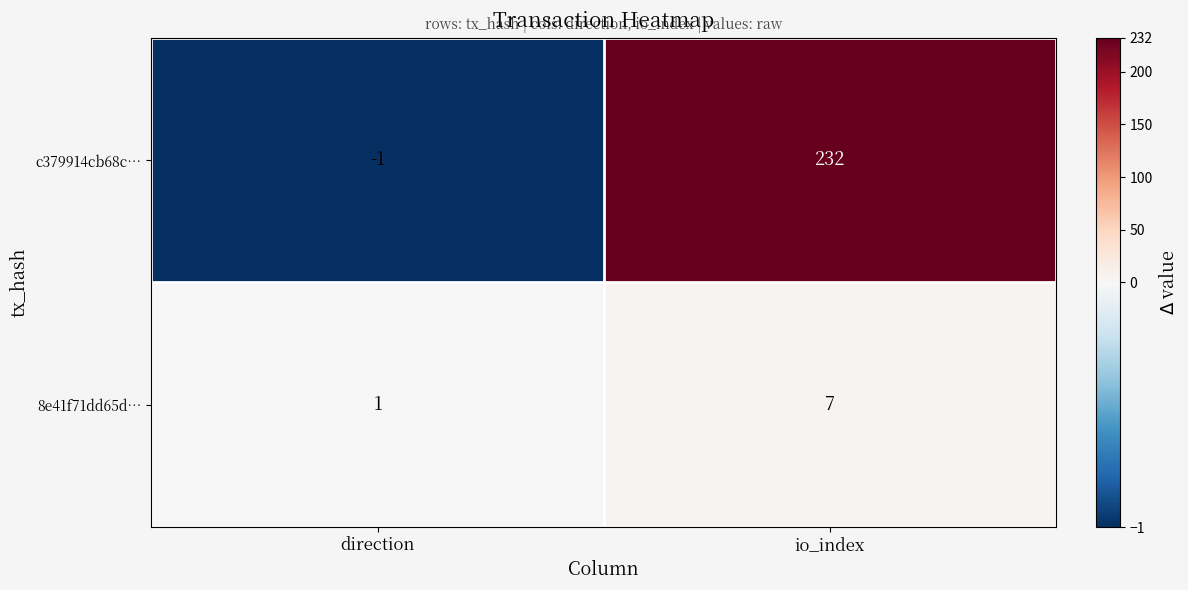

Is it true that 8e41f71dd65d… equals 7 at io_index?

True